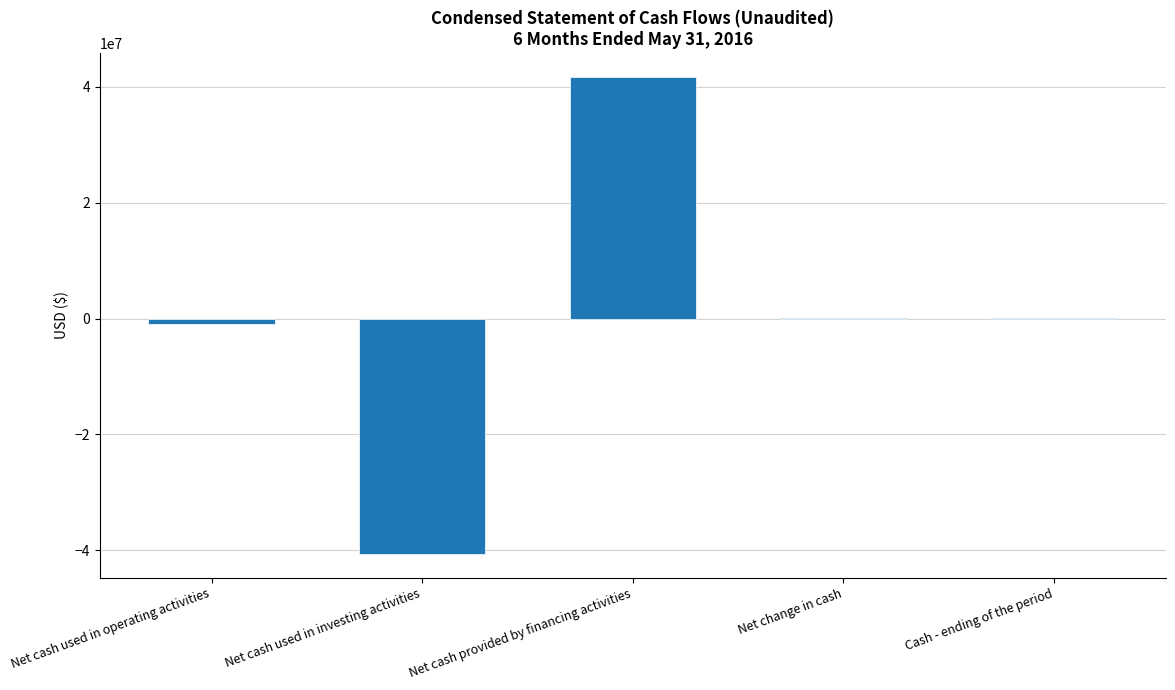

What is the difference between the values at Net cash used in operating activities and Net cash used in investing activities?

39680615